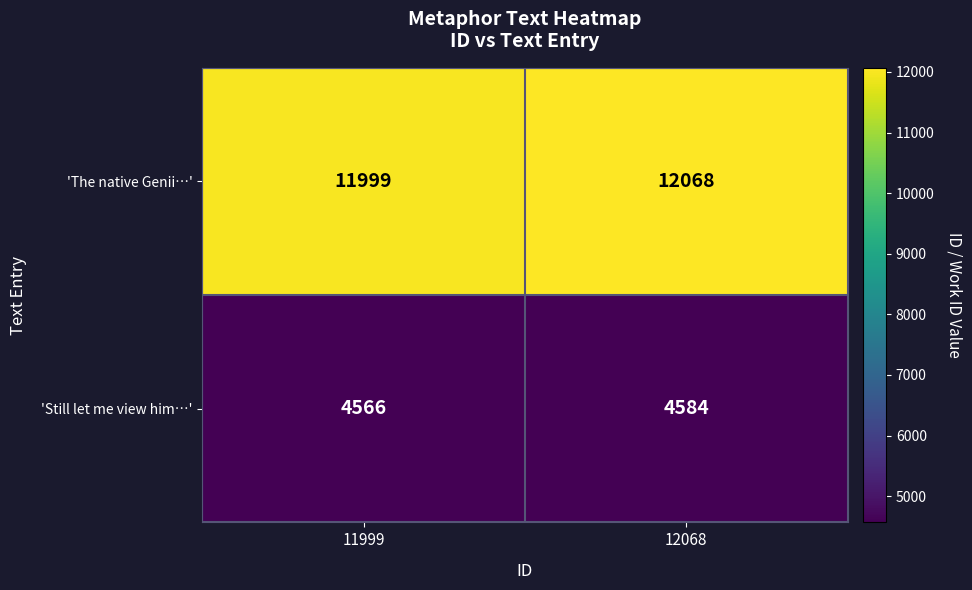

Is it true that 'Still let me view him…' equals 4566 at 11999?

True